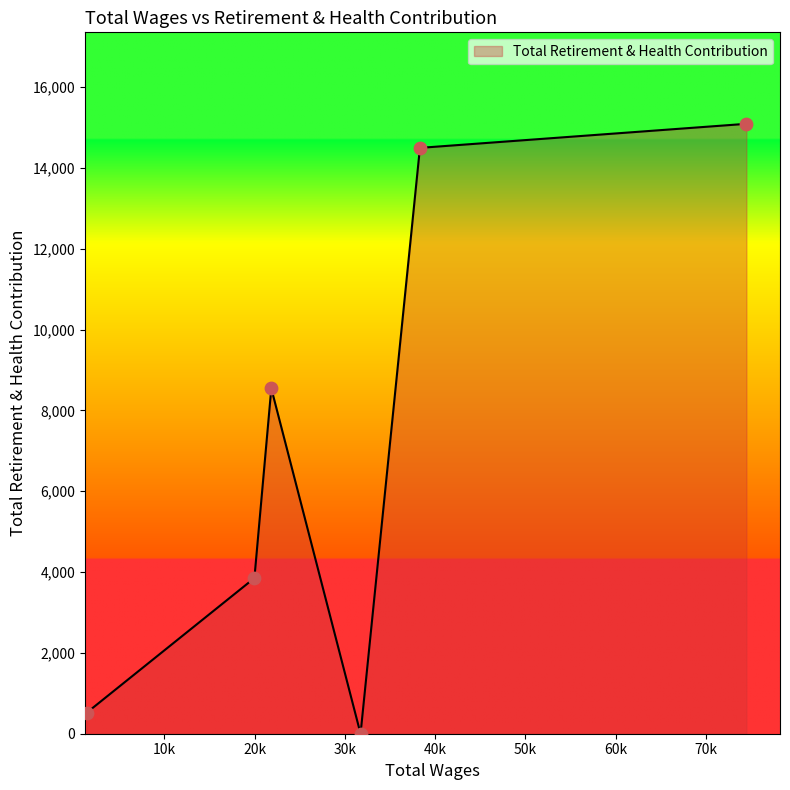

What is the difference between the maximum and minimum values?

15089